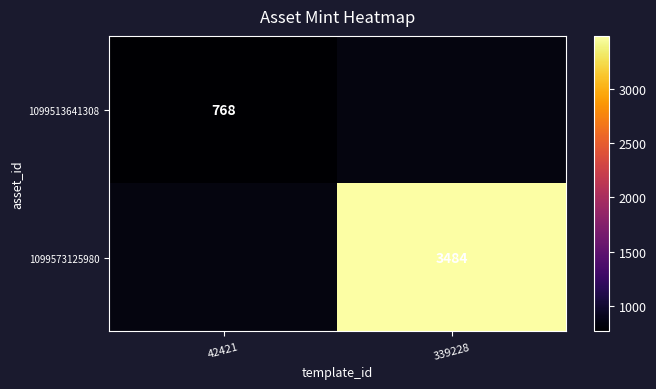

What is the greatest value displayed?

3484.0